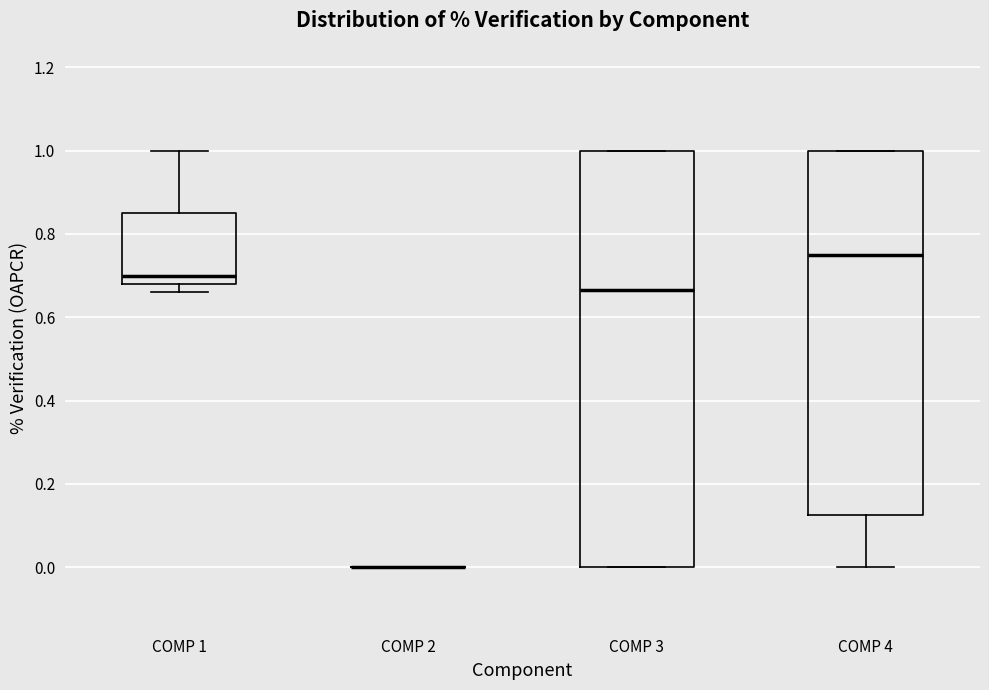

Where is the lower edge of the box for COMP 3 on the y-axis? The values are not printed on the chart, so give them approximately, as read against the axis.

0.00